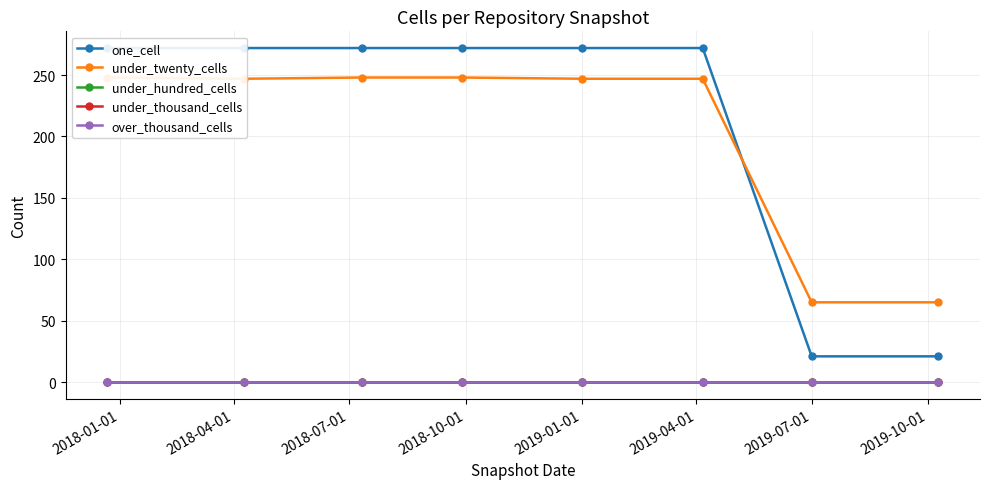

What position from the right is 2019-07-01?

2